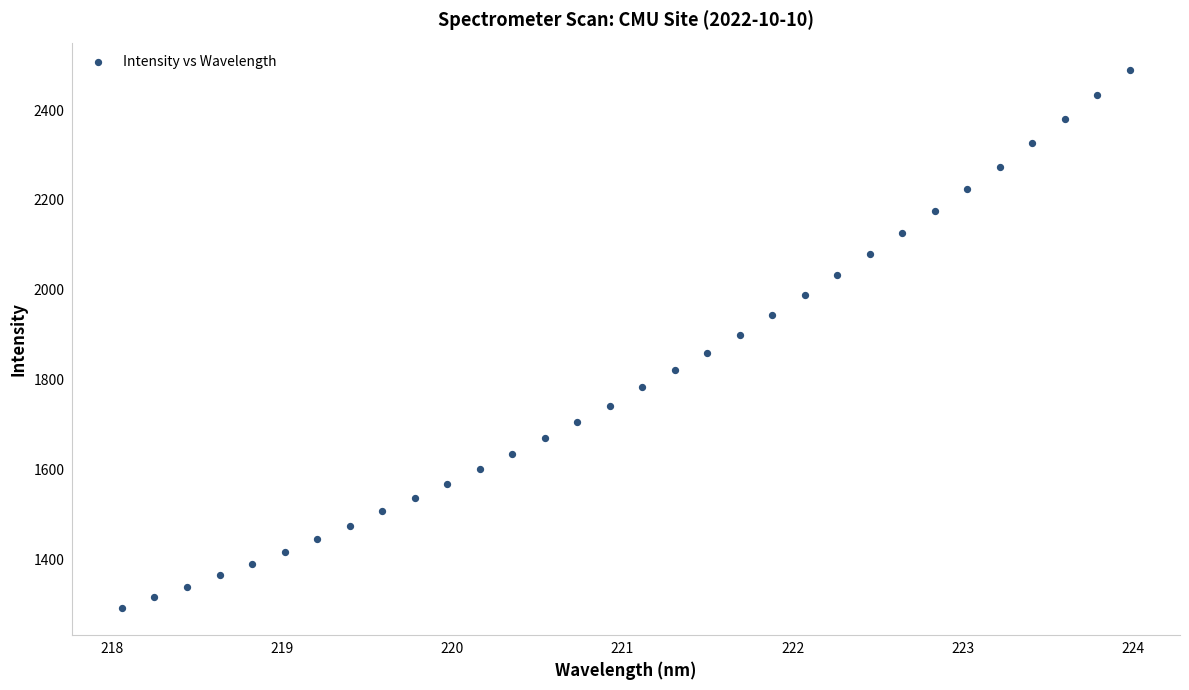

What is the range of Y values (max minus min)?

1199.2